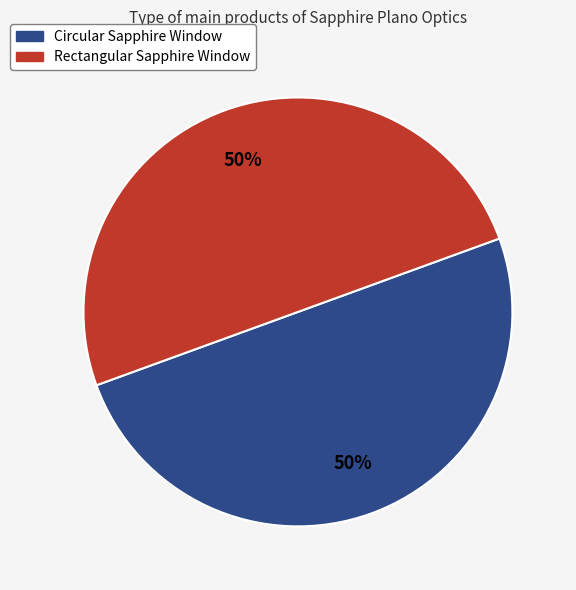

To the nearest percent, what is the average slice percentage?

50%